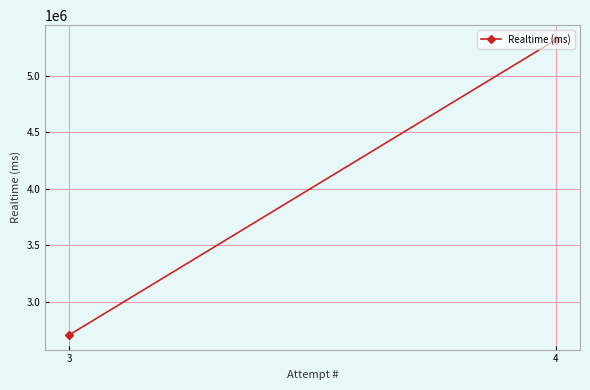

How many lines are shown in the chart?

1